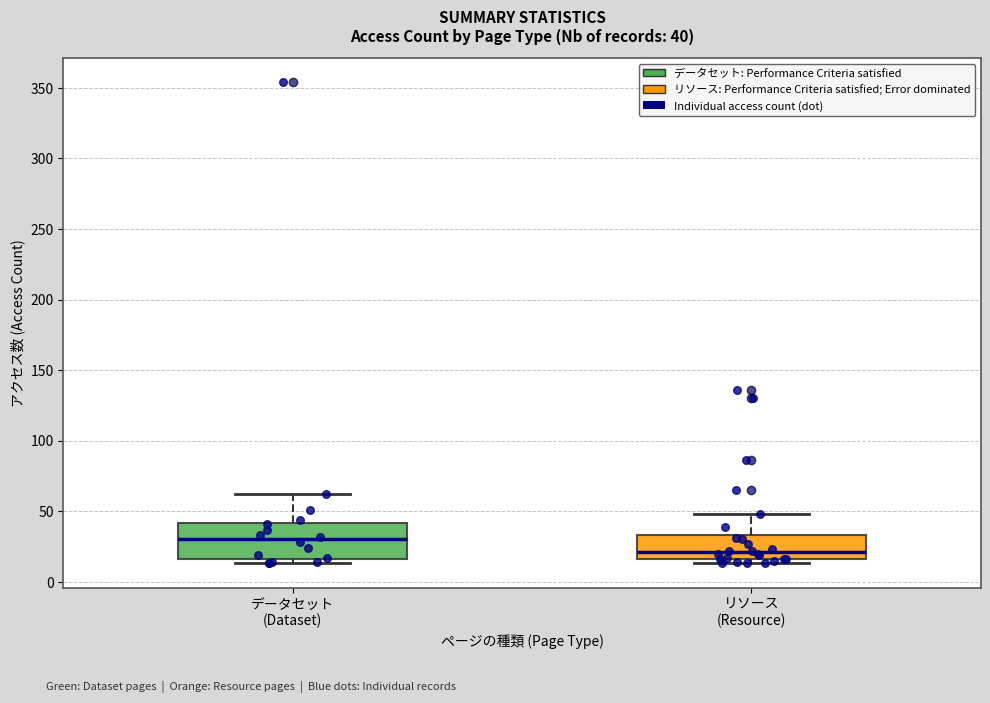

Which box's median line is the lowest?

リソース (Resource)